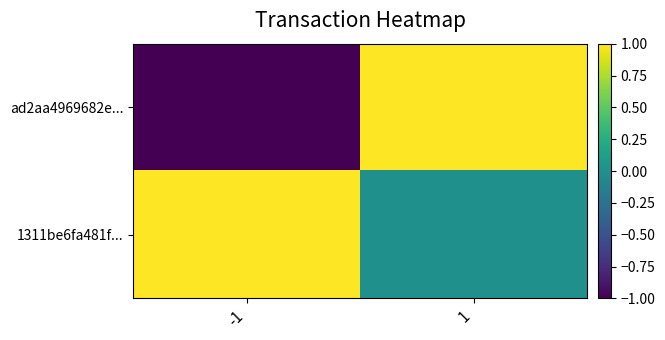

Reading right to left, extract all data points from this chart.

ad2aa4969682e...: 1=1	-1=-1
1311be6fa481f...: 1=0	-1=1